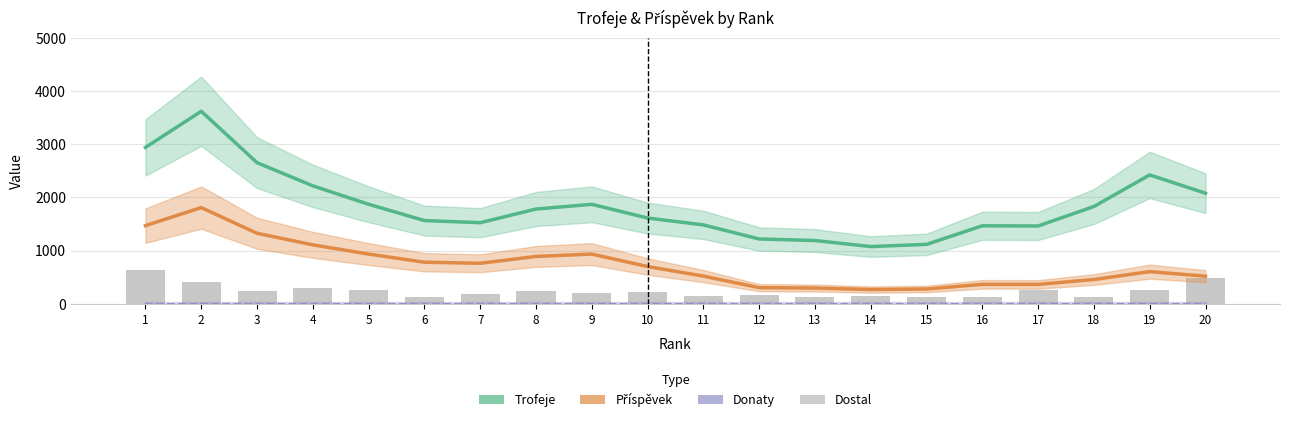

What is the difference between the highest and lowest values at 4?

2219.0